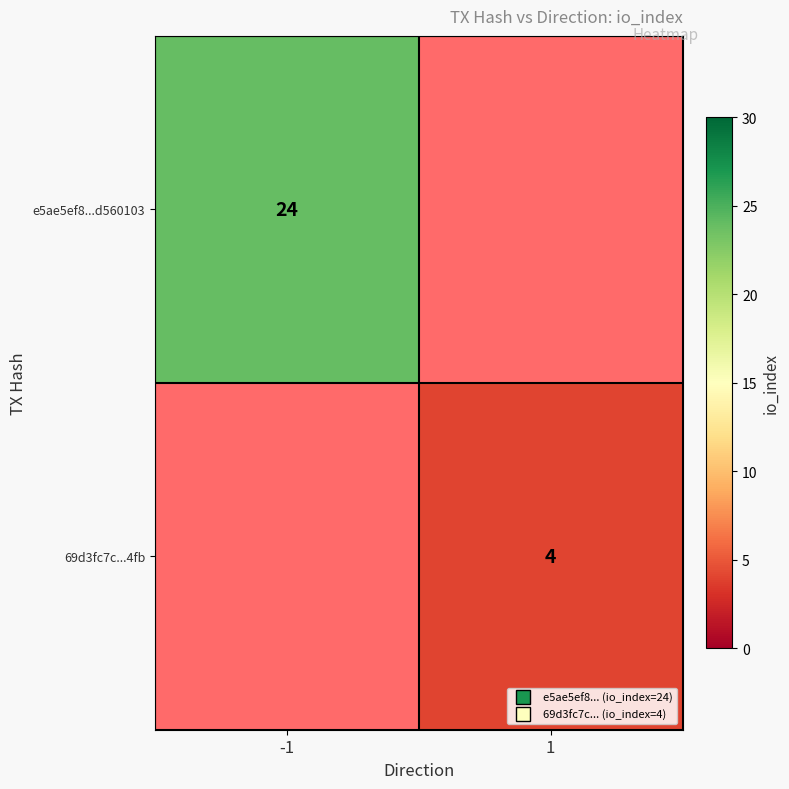

Rank the series at 1 from lowest to highest value.

e5ae5ef8...d560103, 69d3fc7c...4fb